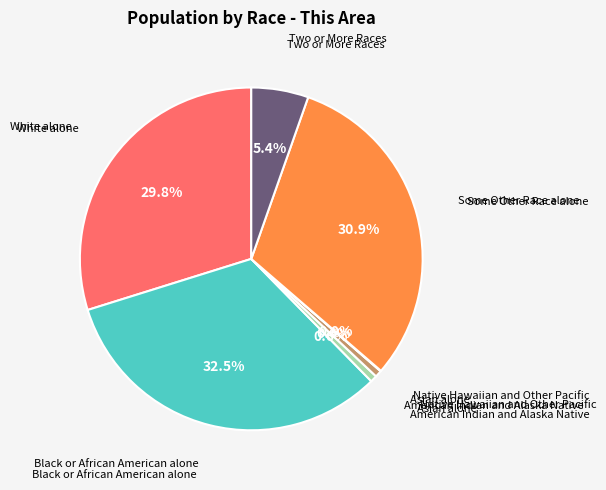

Is there a majority slice in this chart?

No